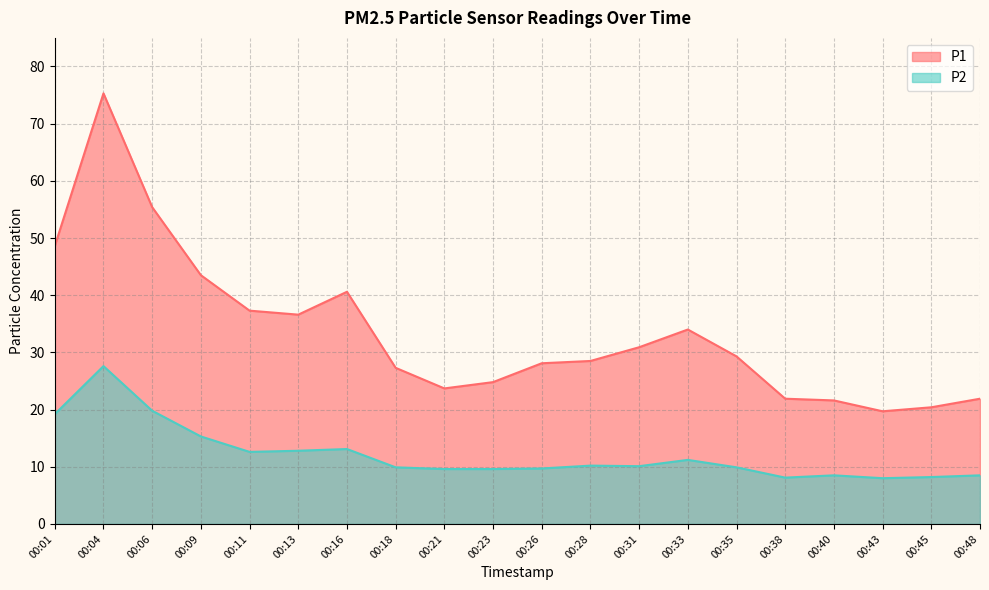

At how many categories does at least one series exceed 10?

20